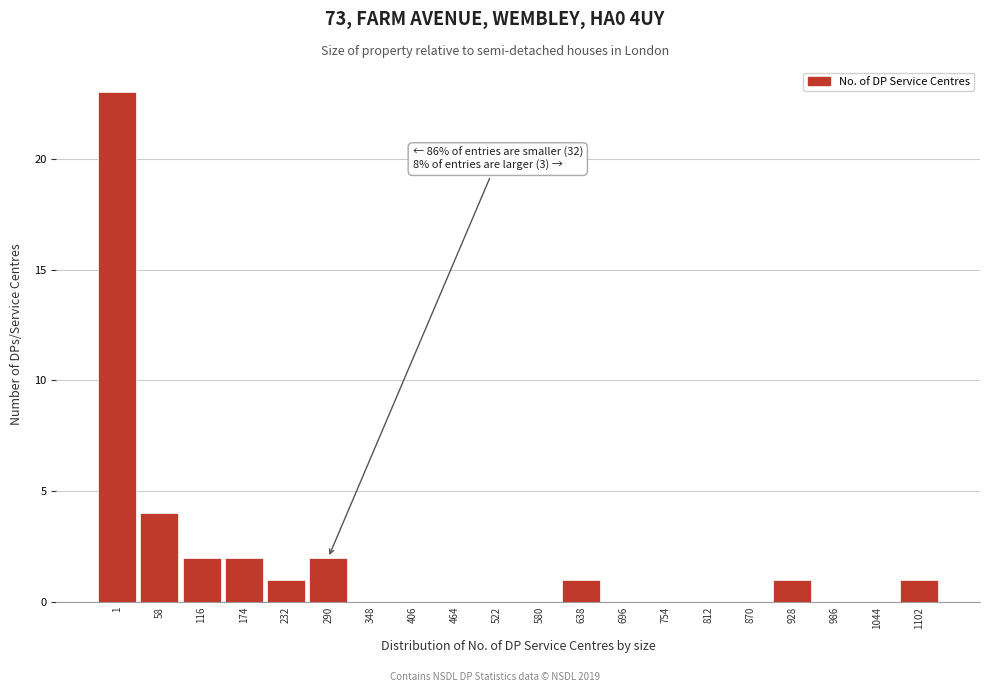

Reading left to right, extract all data points from this chart.

1=23	58=4	116=2	174=2	232=1	290=2	348=0	406=0	464=0	522=0	580=0	638=1	696=0	754=0	812=0	870=0	928=1	986=0	1044=0	1102=1